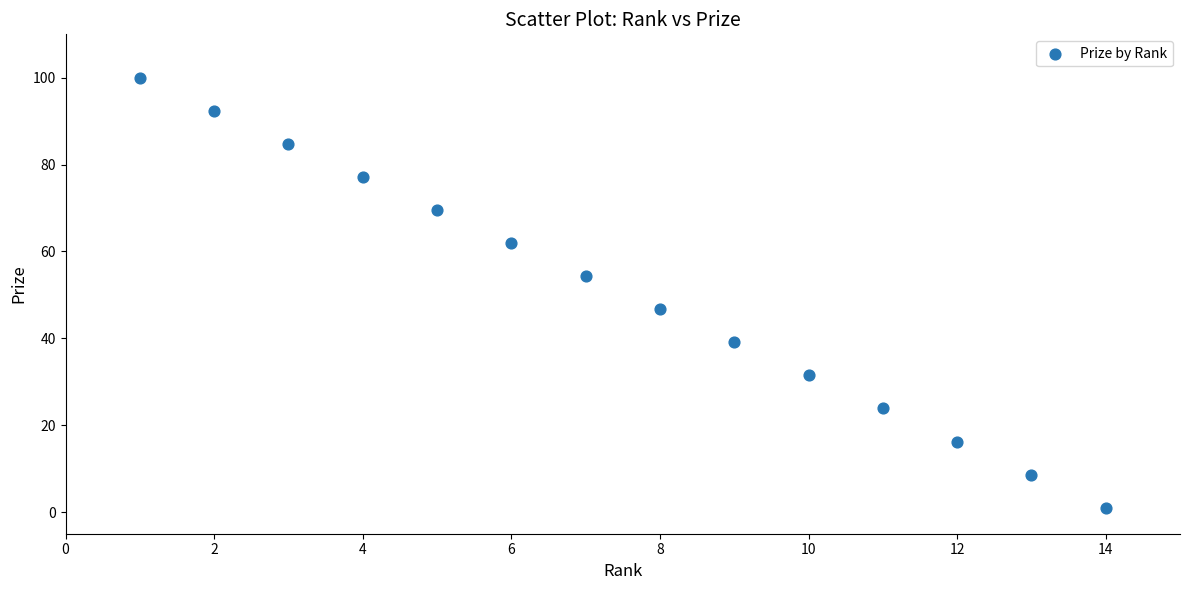

What is the range of X values (max minus min)?

13.0